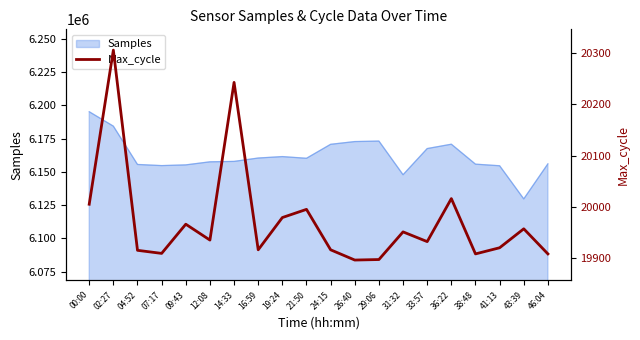

The value at 29:06 is 9508. True or false?

False